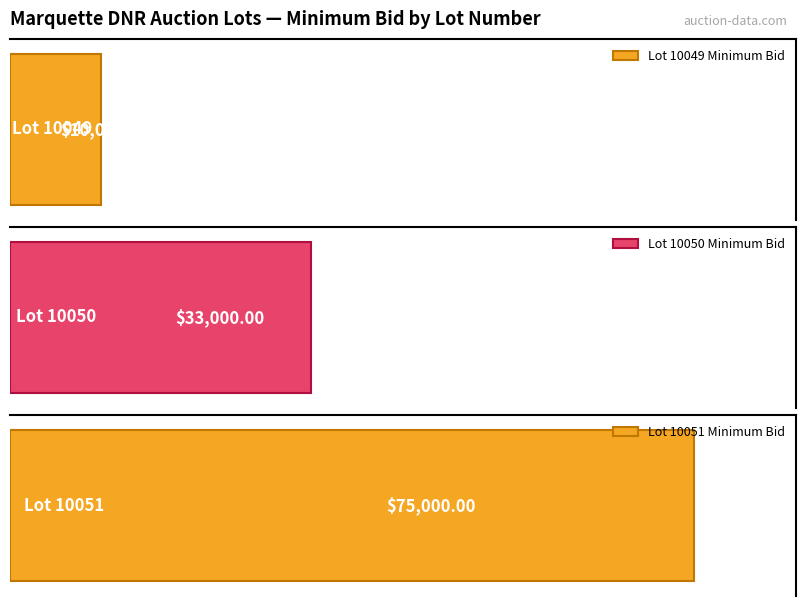

What is the change in value from 10050 to 10051?

+42000